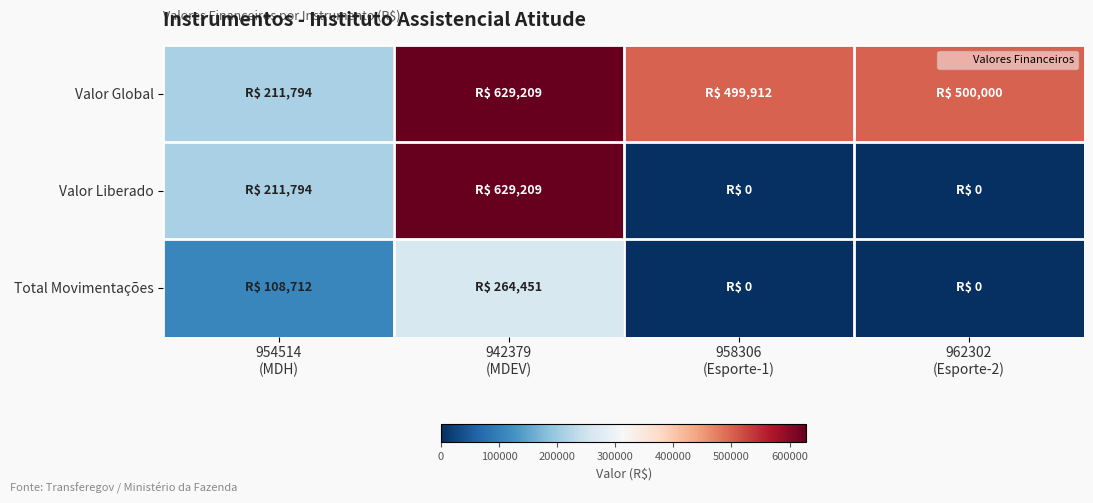

What is the total value across all series at 962302
(Esporte-2)?

500000.0